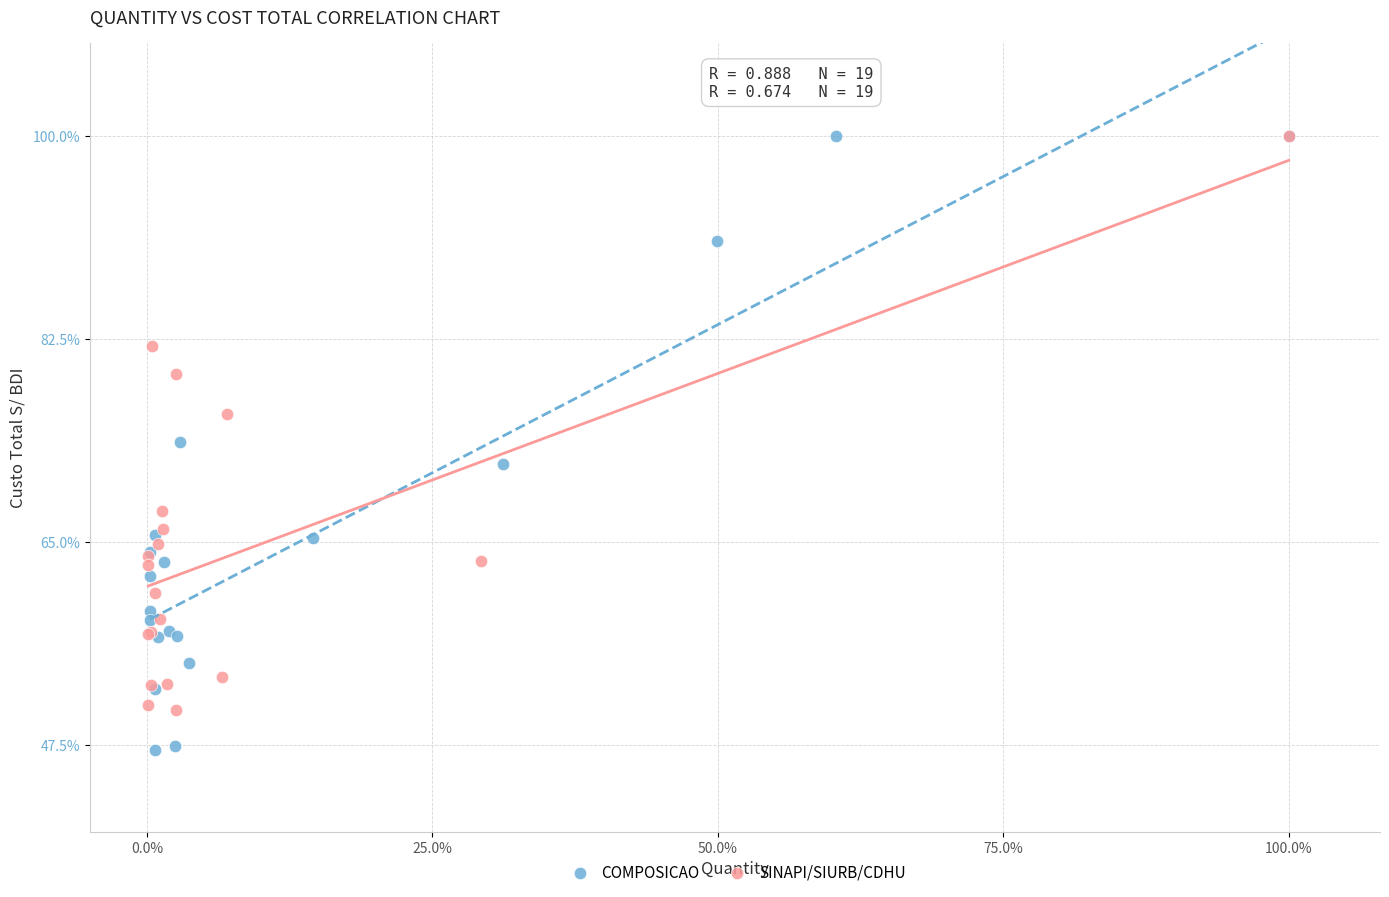

What are all the series names shown in the legend?

COMPOSICAO, SINAPI/SIURB/CDHU